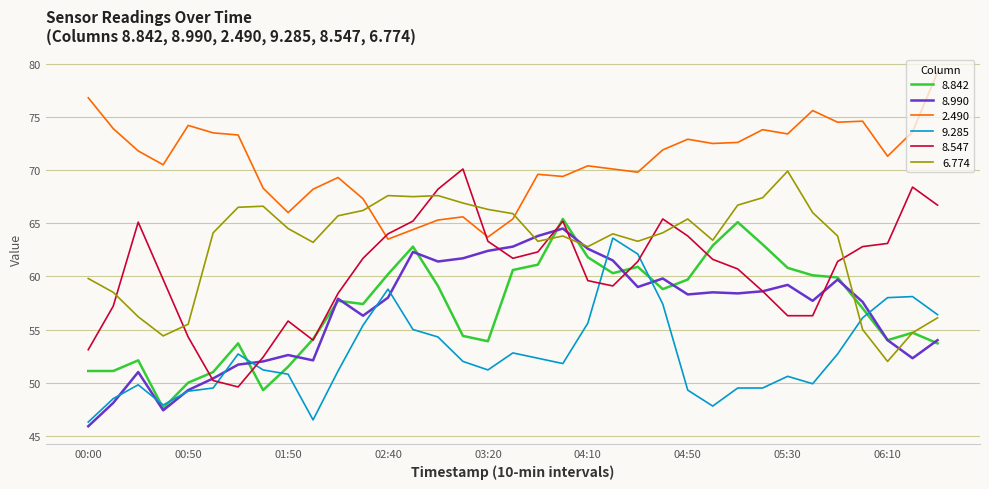

Which series has the largest total across all categories?

2.490